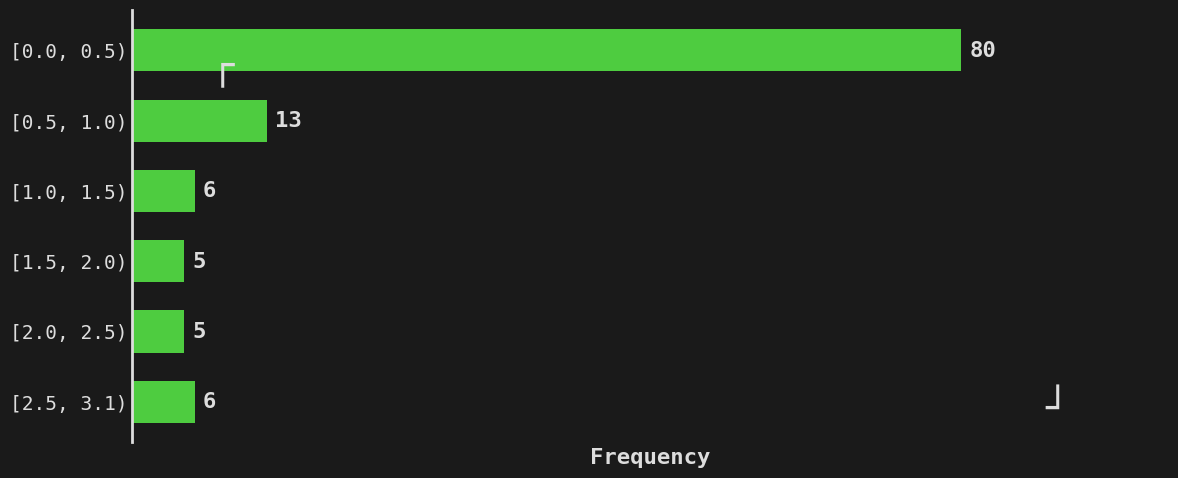

Reading bottom to top, list all the values displayed in this chart.

6	5	5	6	13	80